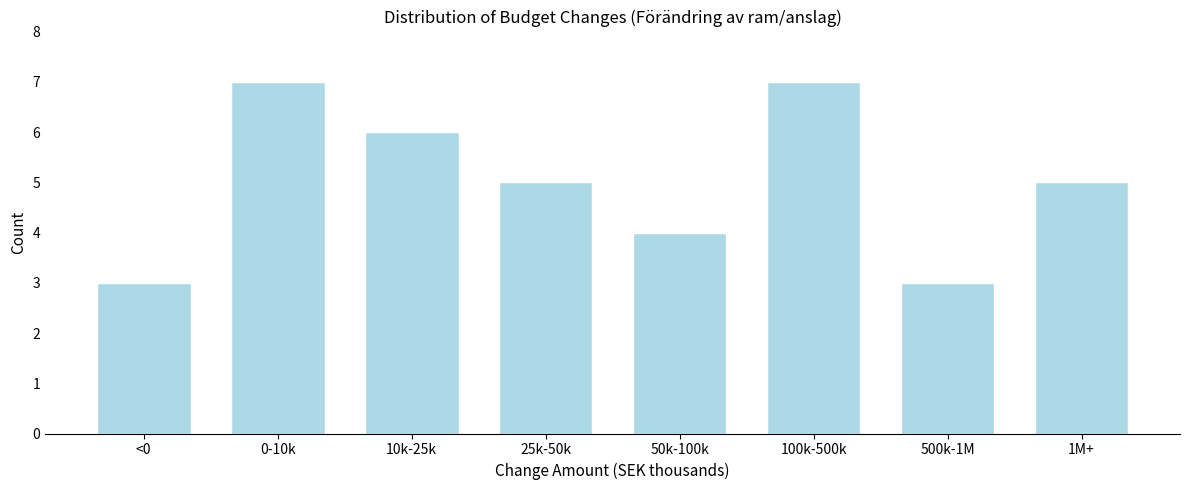

Reading left to right, extract all data points from this chart.

3	7	6	5	4	7	3	5